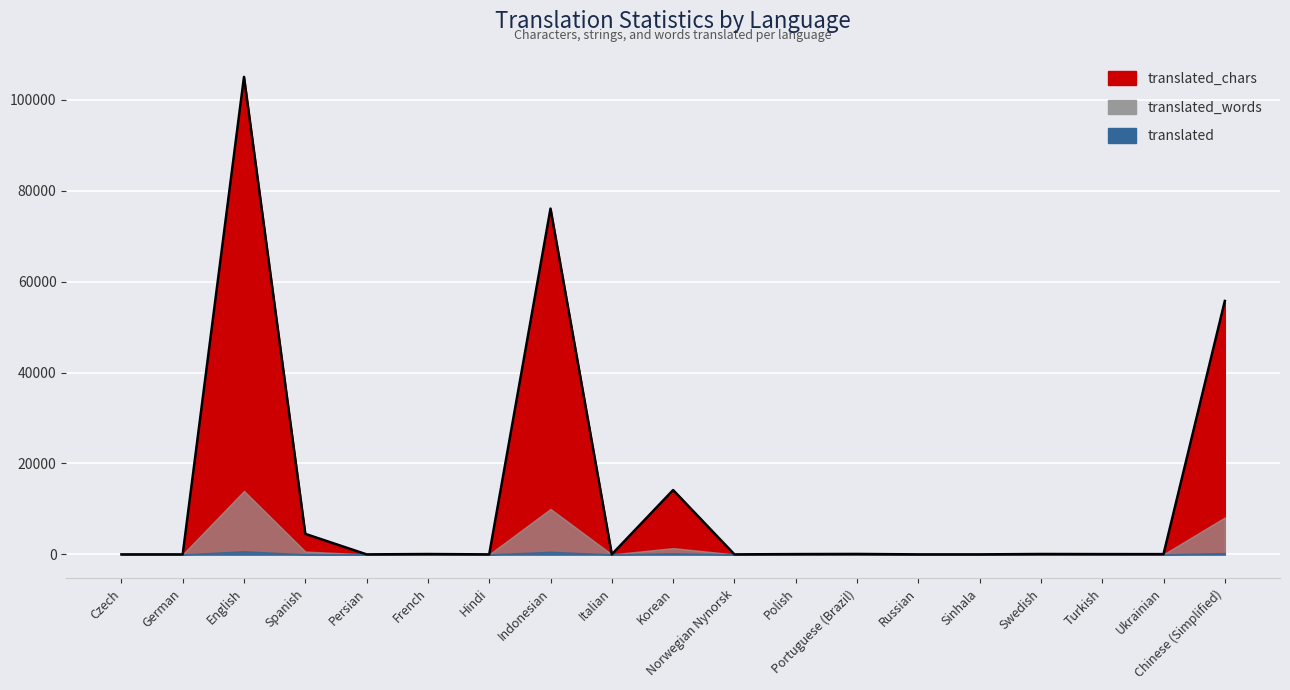

True or false: translated_chars has a value of -60009 at Persian.

False